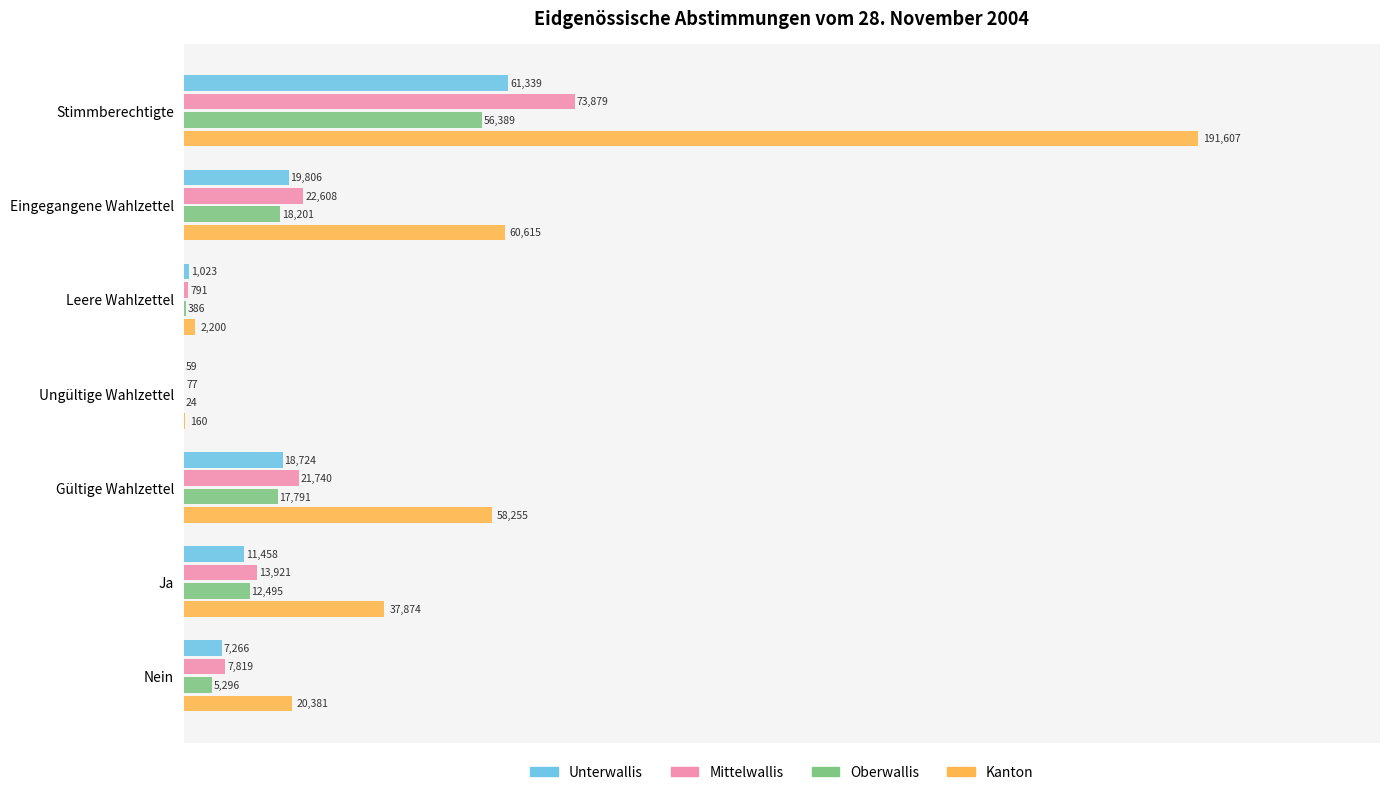

How many series are shown in this chart?

4